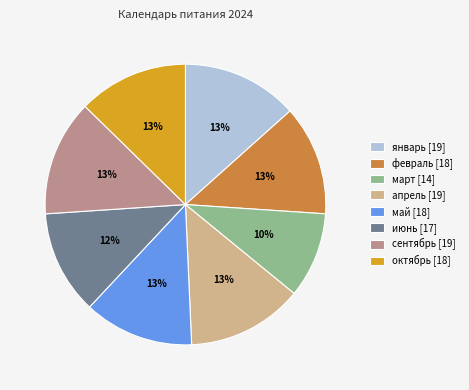

True or false: октябрь [18] accounts for 13% of the total.

True